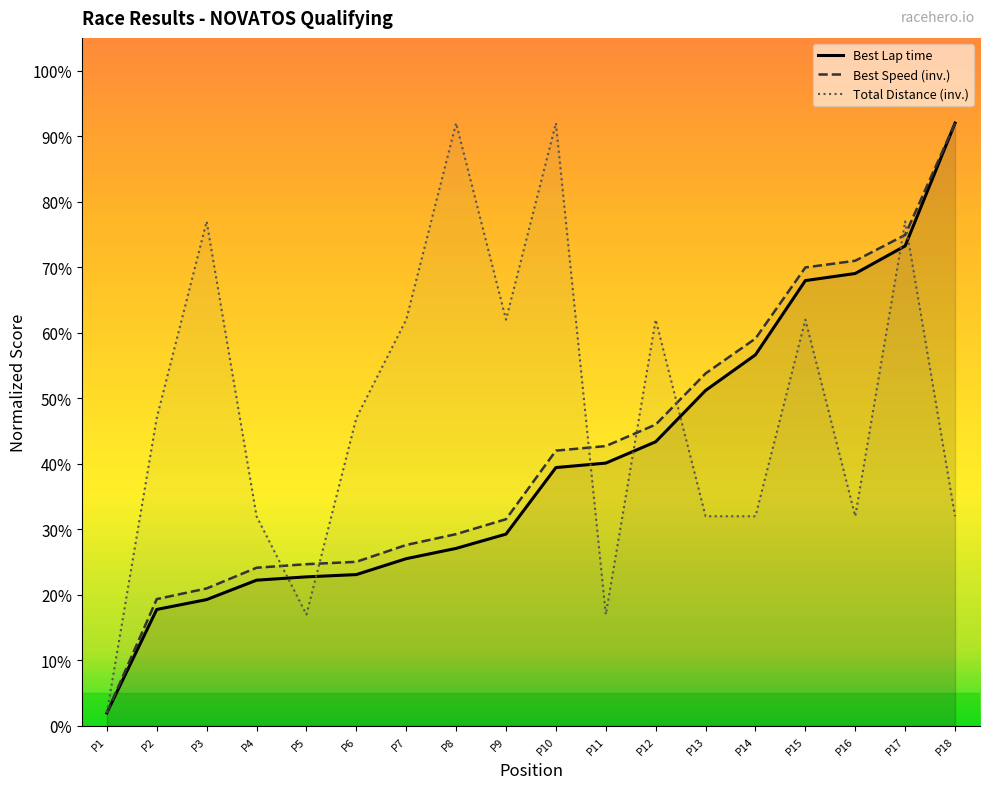

What is the average value of the Best Lap time series?

40.1